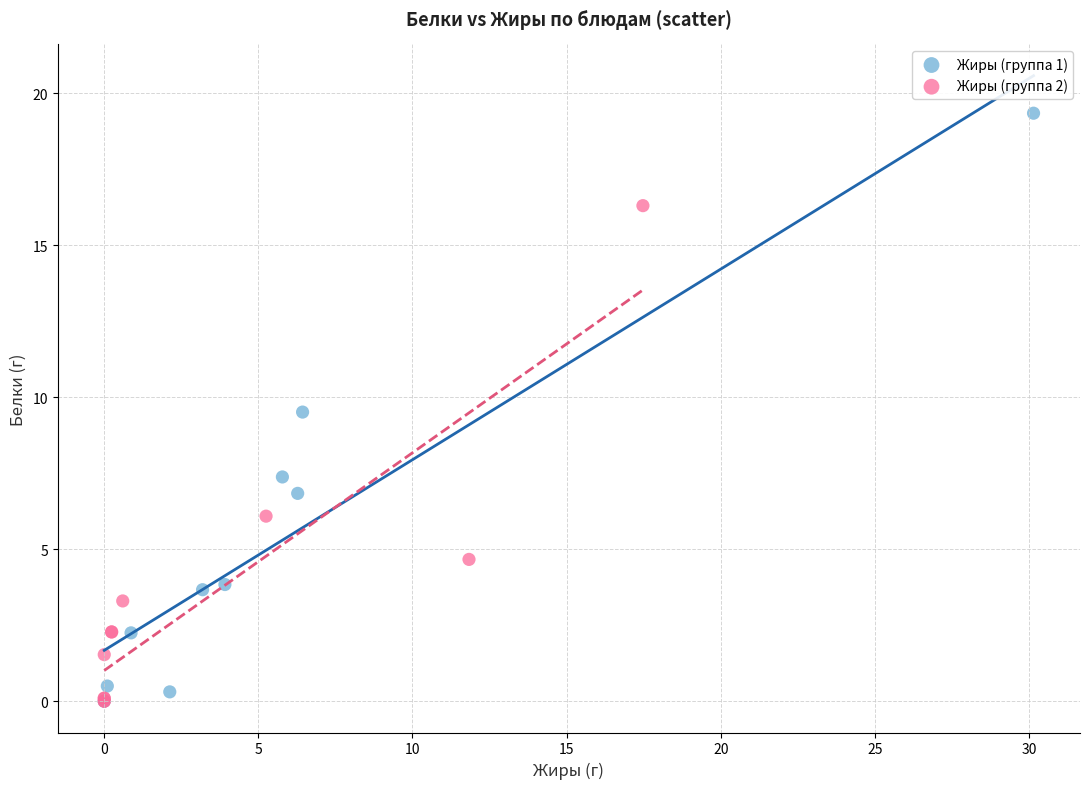

Which series has the widest spread of Y values?

Жиры (группа 1)